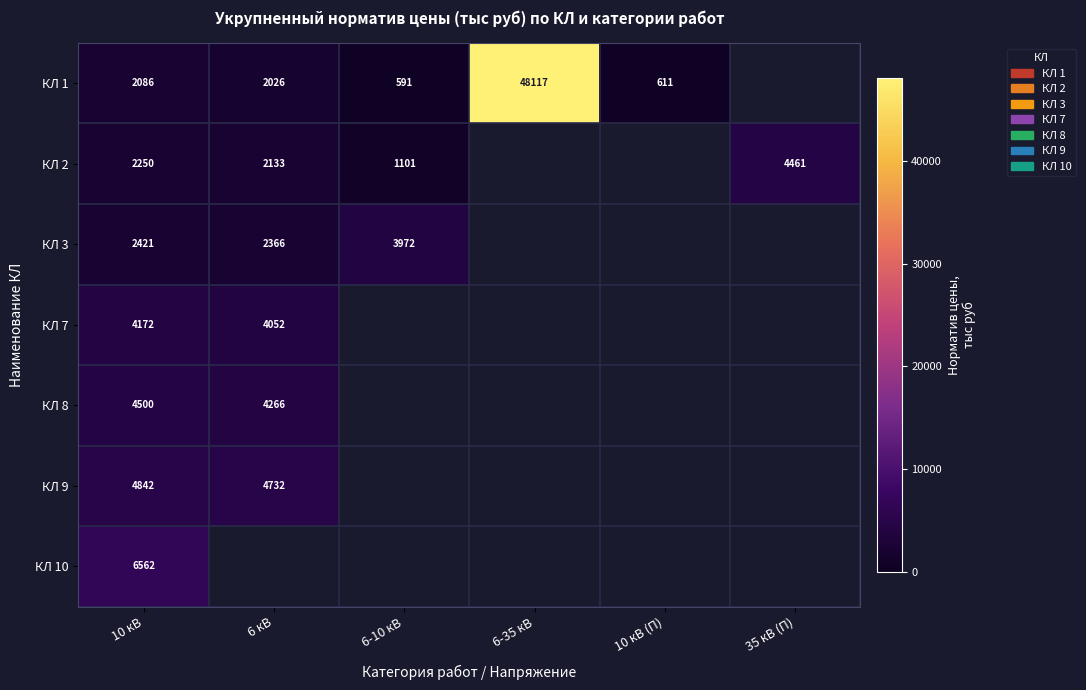

Rank the series at 10 кВ from lowest to highest value.

КЛ 1, КЛ 2, КЛ 3, КЛ 7, КЛ 8, КЛ 9, КЛ 10